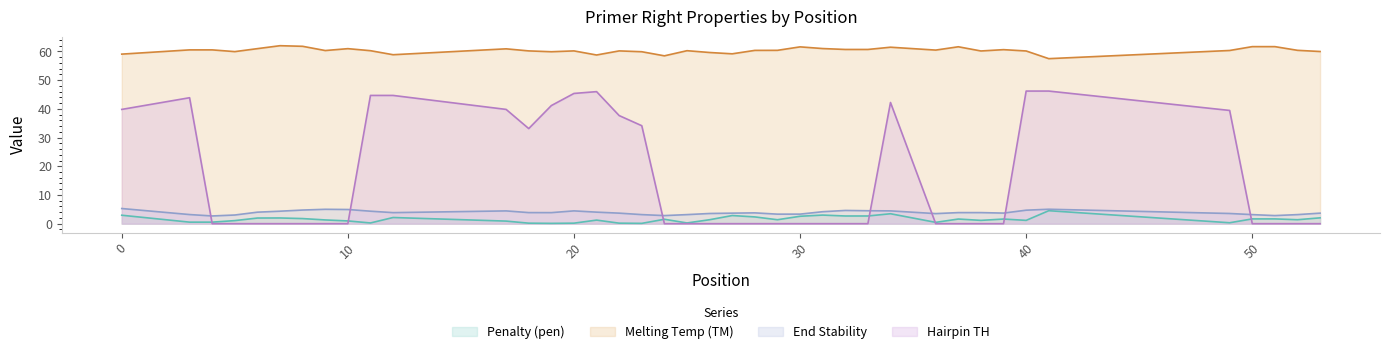

What is the difference between the pen values at 0 and 3?

2.4